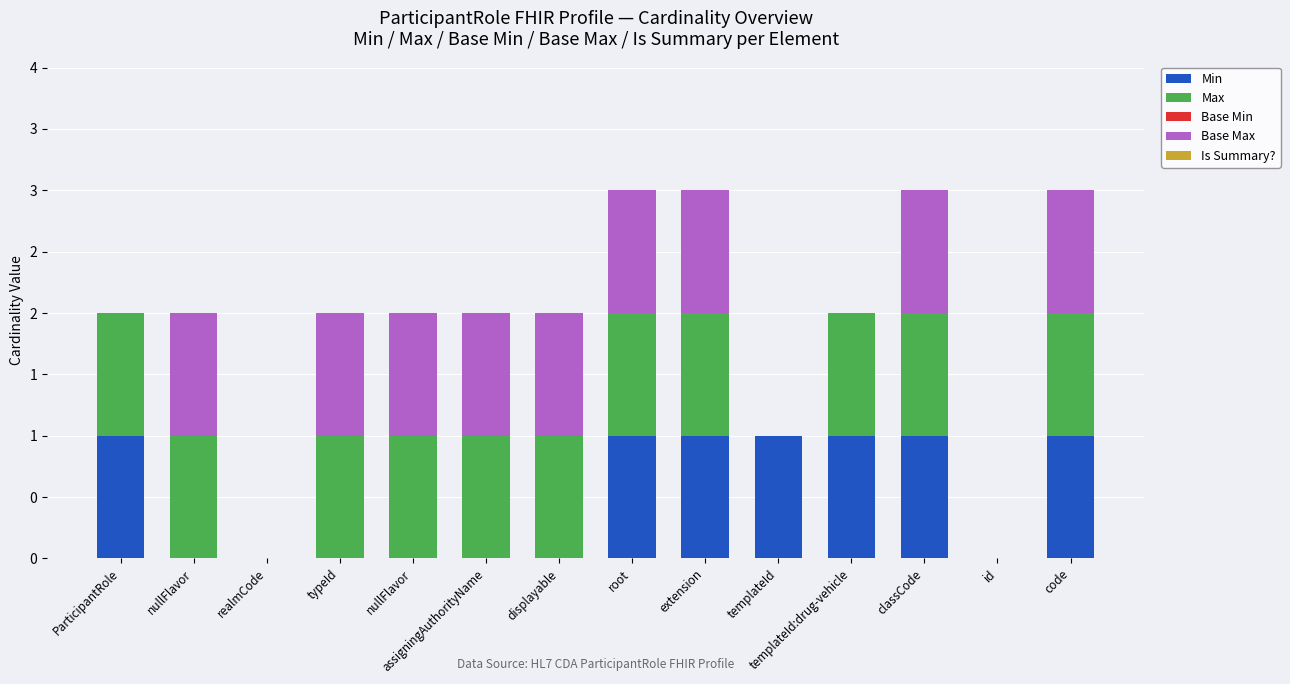

Are the bars grouped side by side (vs. stacked)?

No